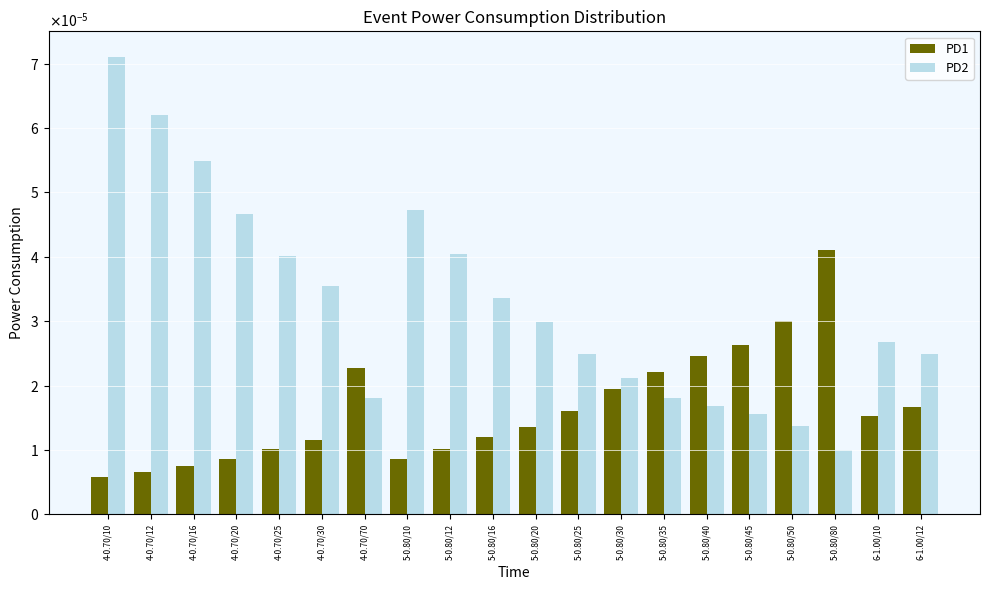

At how many categories does at least one series exceed 0?

20